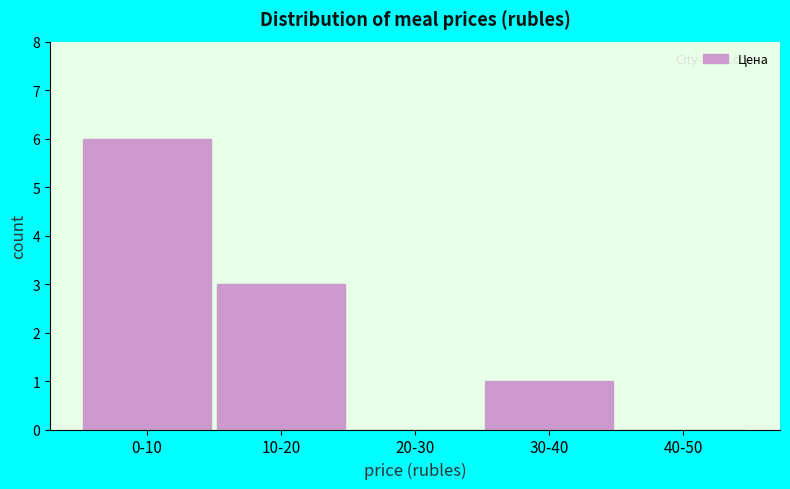

Reading right to left, what are all the values shown in this chart?

40-50=0	30-40=1	20-30=0	10-20=3	0-10=6